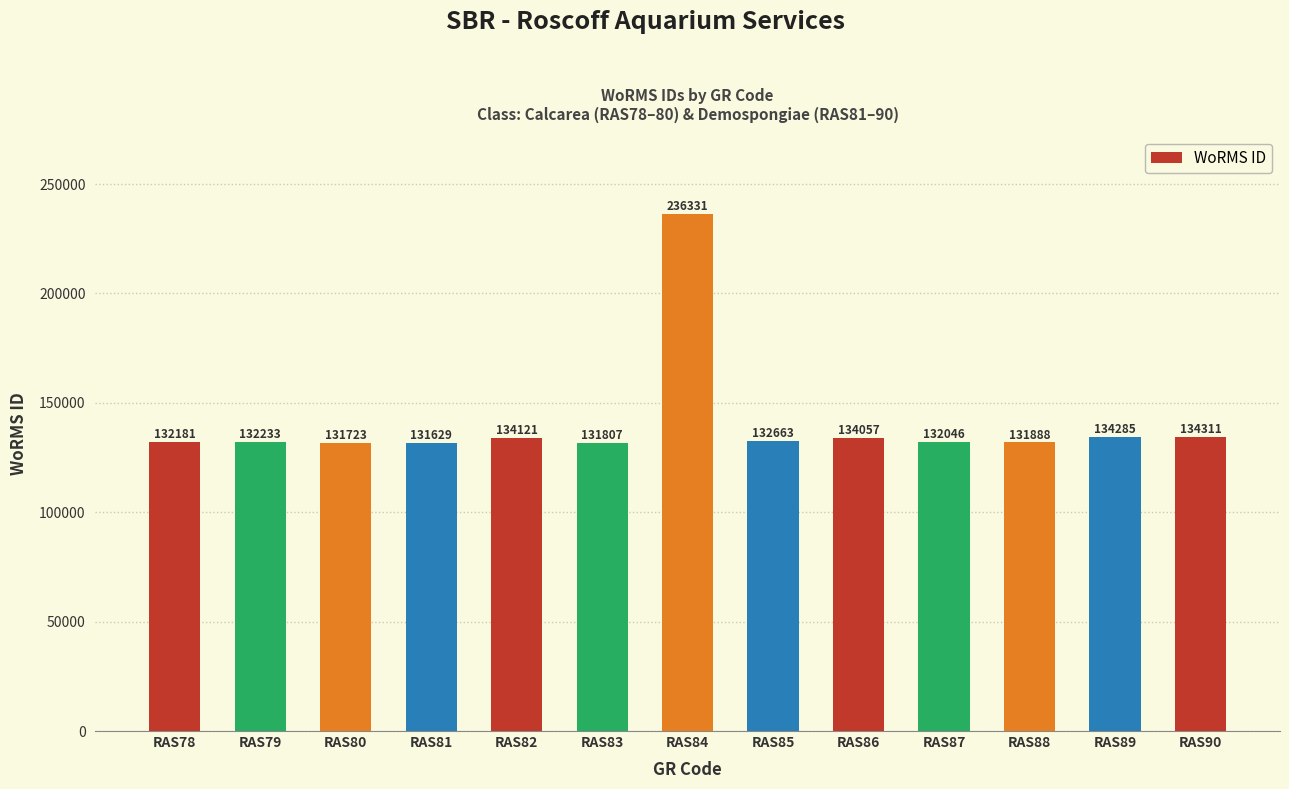

The chart shows a value of 134311 at RAS90. True or false?

True